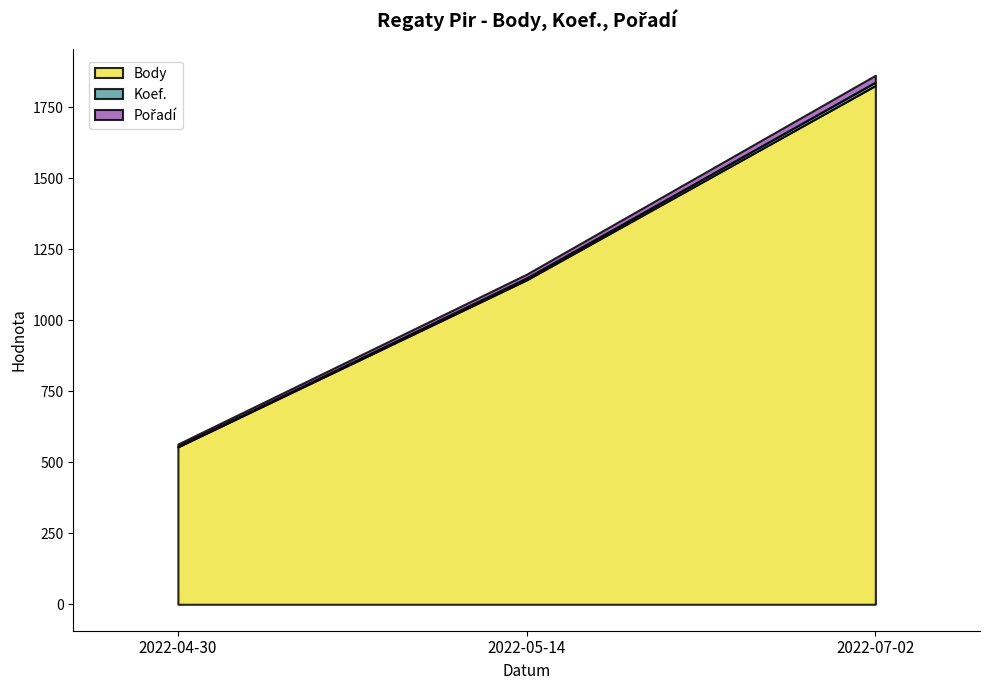

How many lines are shown in the chart?

3